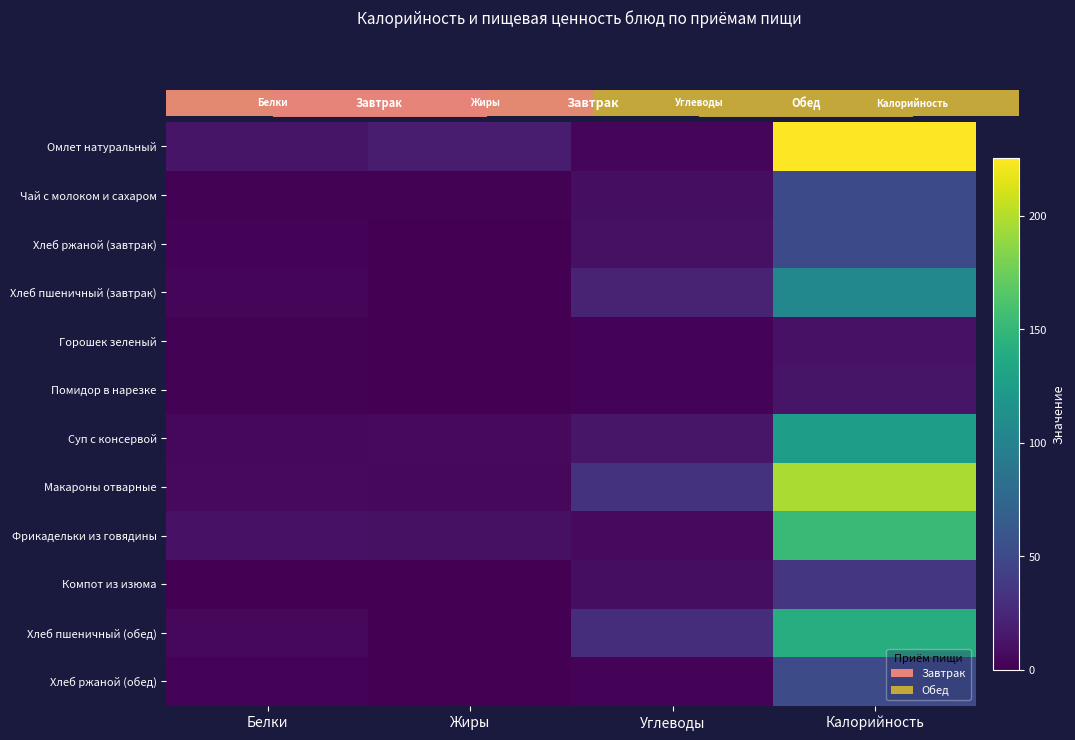

Which category has the lowest value across all series?

Жиры